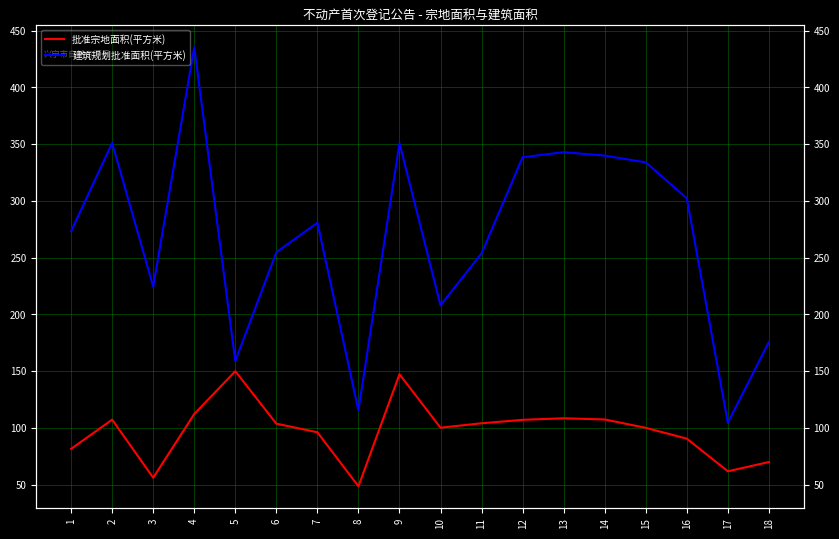

True or false: 建筑规划批准面积(平方米) and 批准宗地面积(平方米) cross at least once.

False